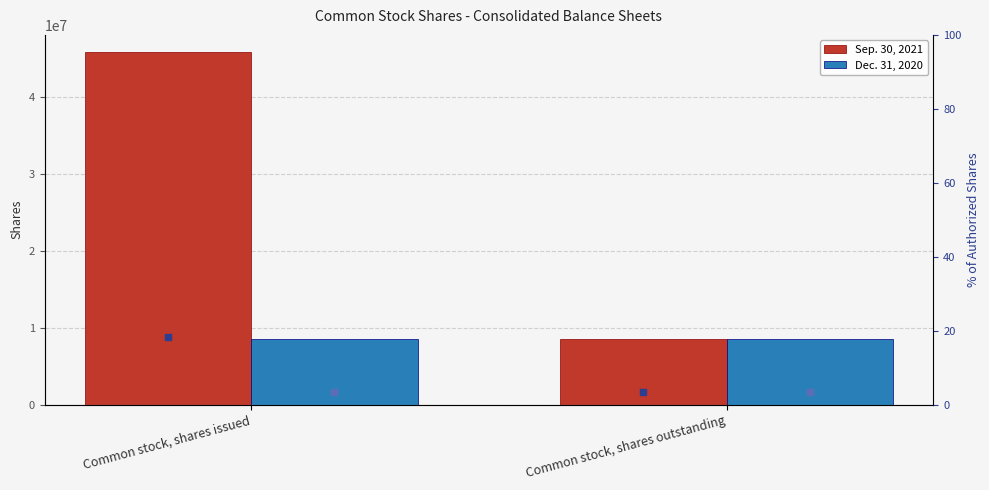

At which category is the sum across all series the highest?

Common stock, shares issued